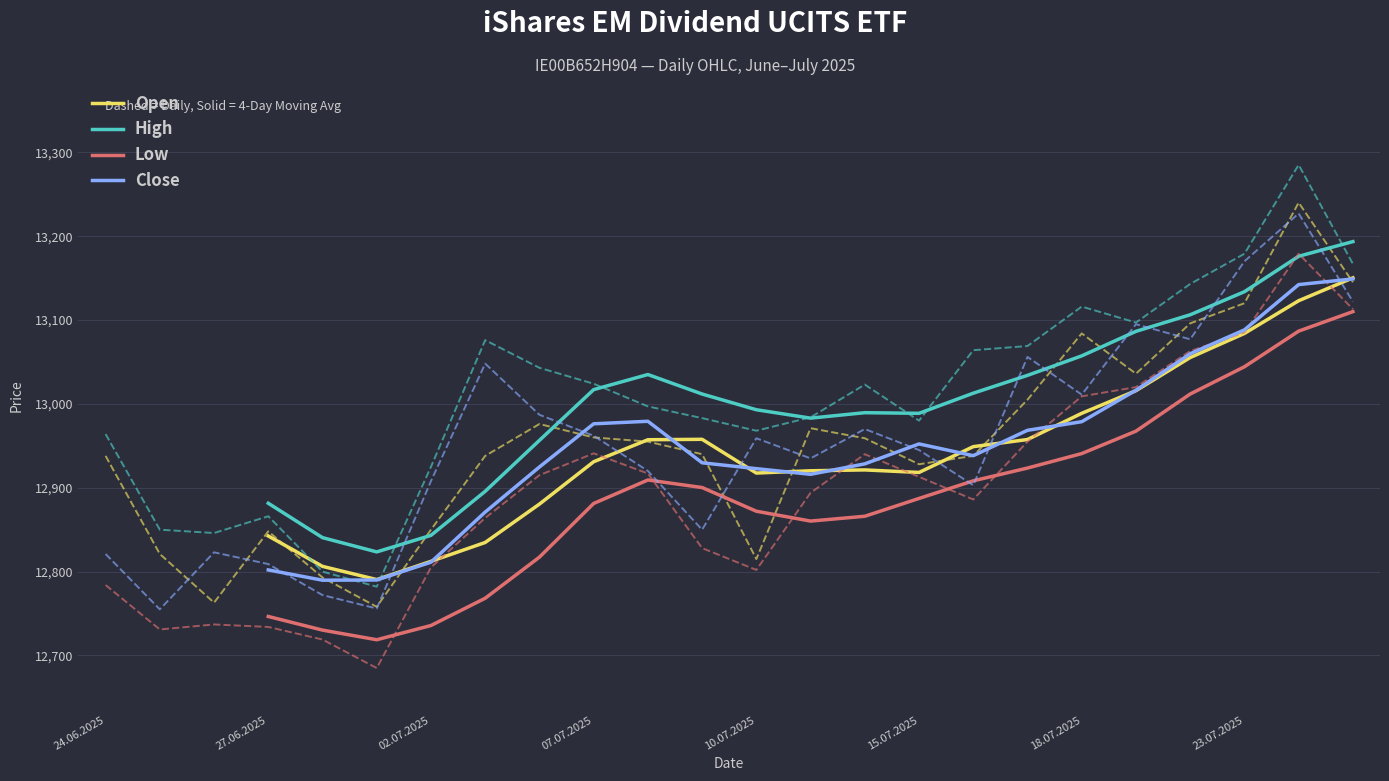

What is the maximum value for High?

13193.5